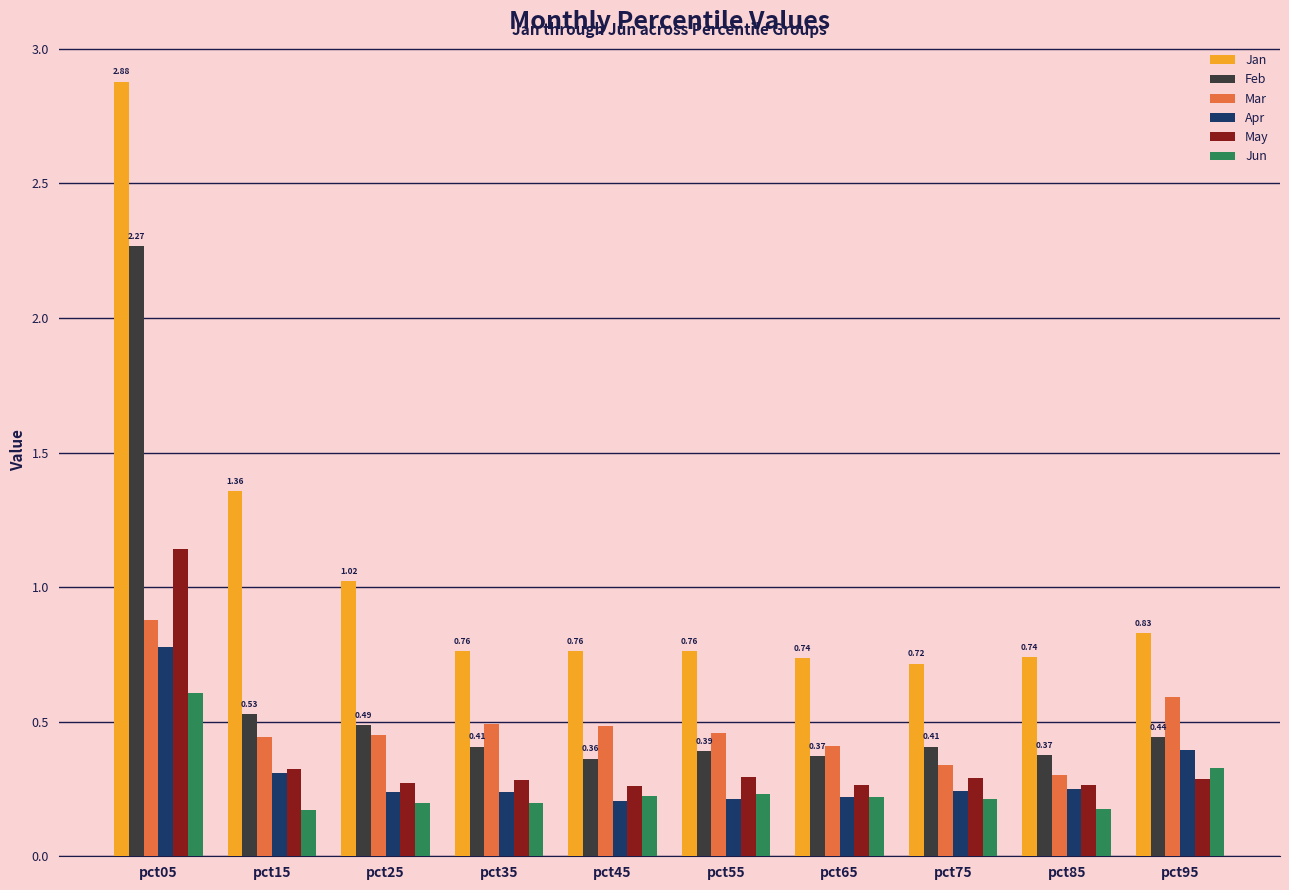

At which category does the chart reach its peak across all series?

pct05